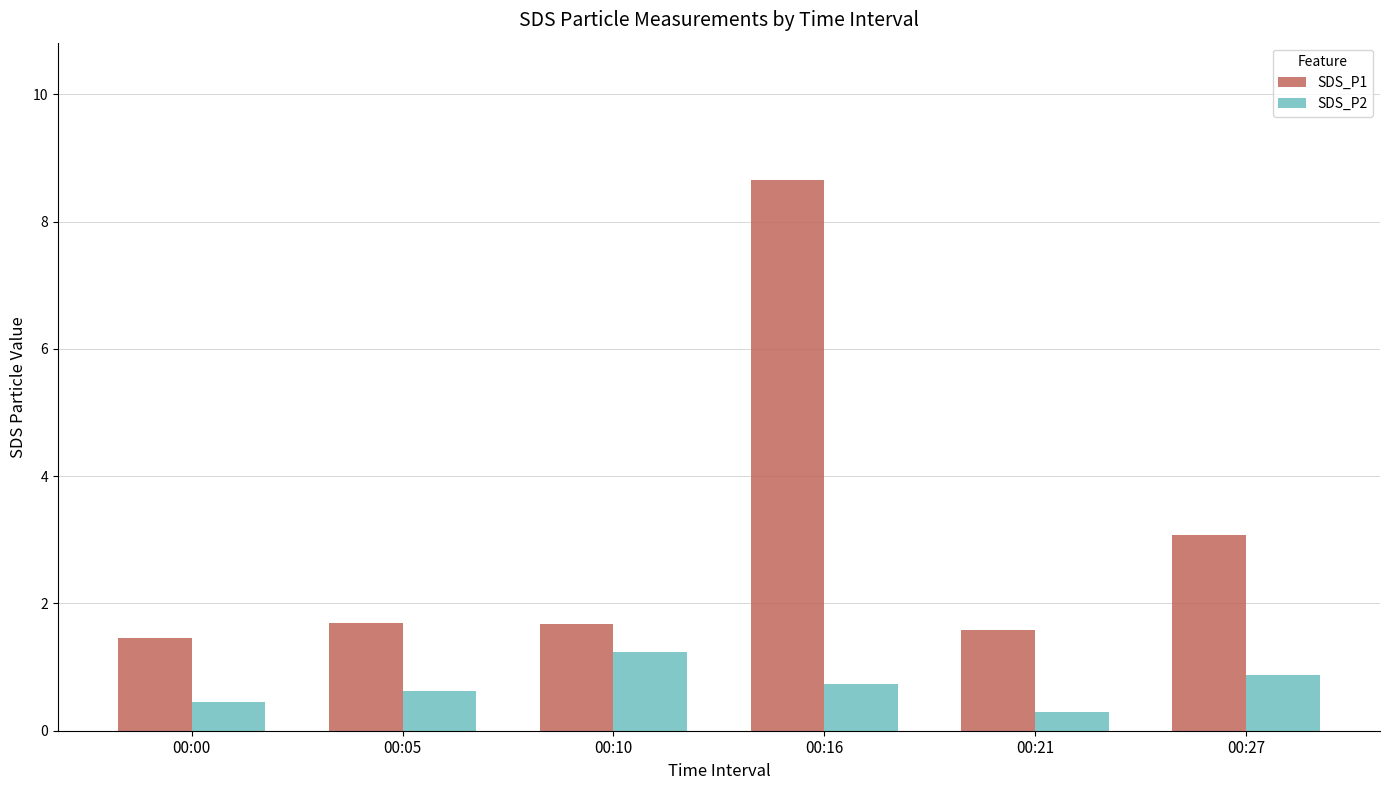

At which category is the sum across all series the highest?

00:16